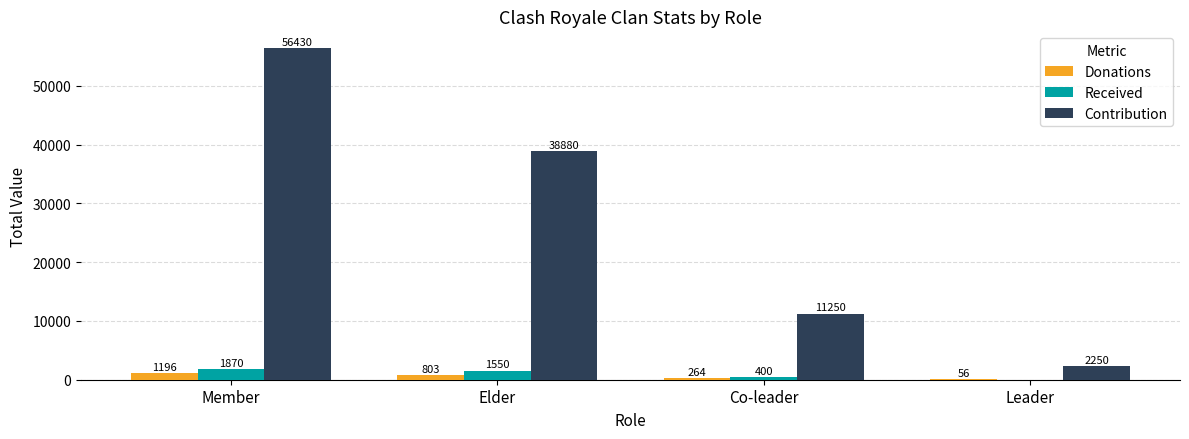

Reading left to right, list all the values displayed in this chart.

Donations: Member=1196	Elder=803	Co-leader=264	Leader=56
Received: Member=1870	Elder=1550	Co-leader=400	Leader=0
Contribution: Member=56430	Elder=38880	Co-leader=11250	Leader=2250